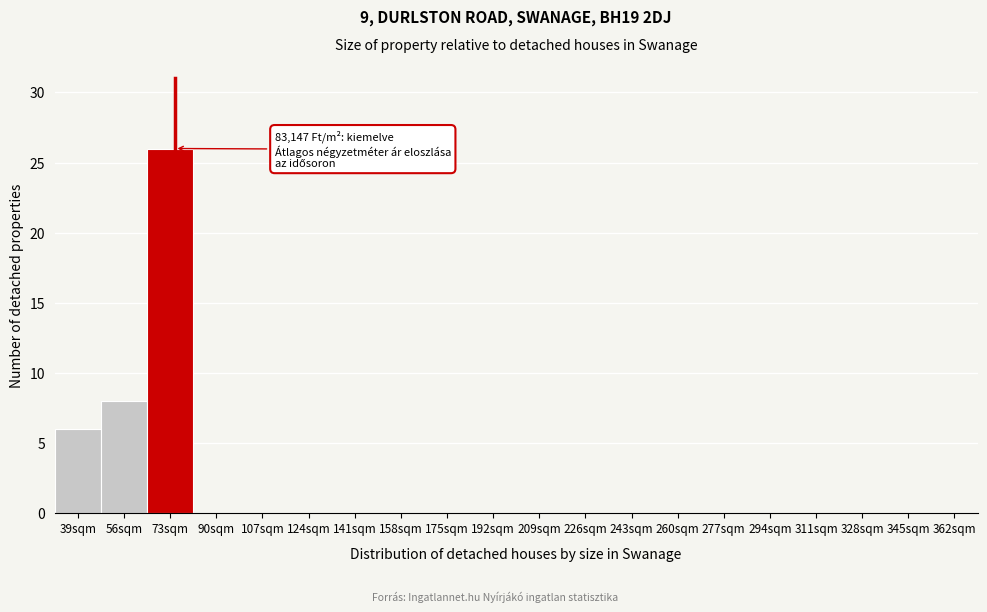

Reading right to left, list all the values displayed in this chart.

362sqm=0	345sqm=0	328sqm=0	311sqm=0	294sqm=0	277sqm=0	260sqm=0	243sqm=0	226sqm=0	209sqm=0	192sqm=0	175sqm=0	158sqm=0	141sqm=0	124sqm=0	107sqm=0	90sqm=0	73sqm=26	56sqm=8	39sqm=6